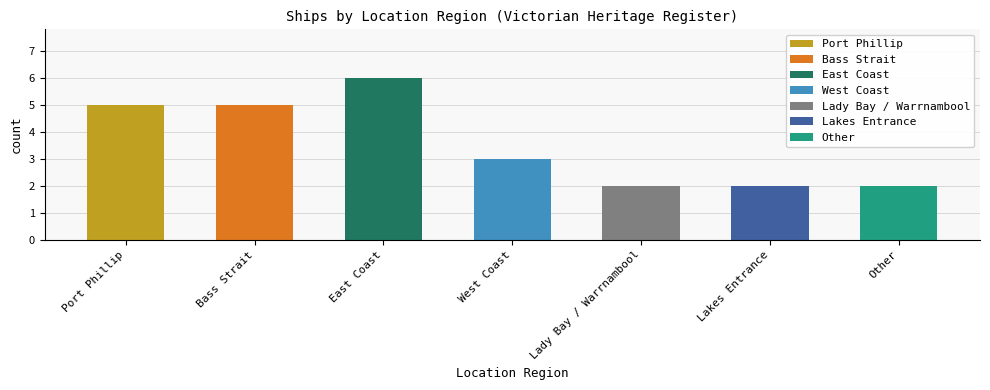

Does the chart contain any negative values?

No